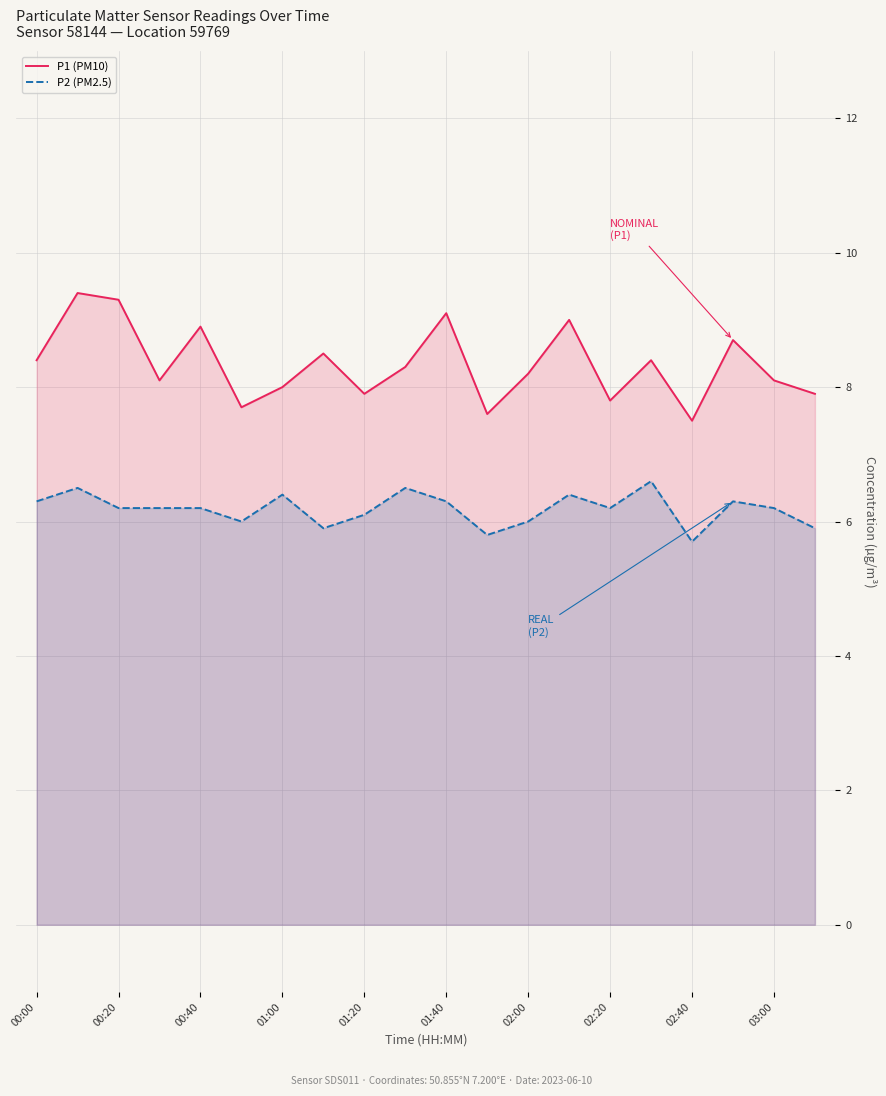

Does the chart display data point markers on the line(s)?

No